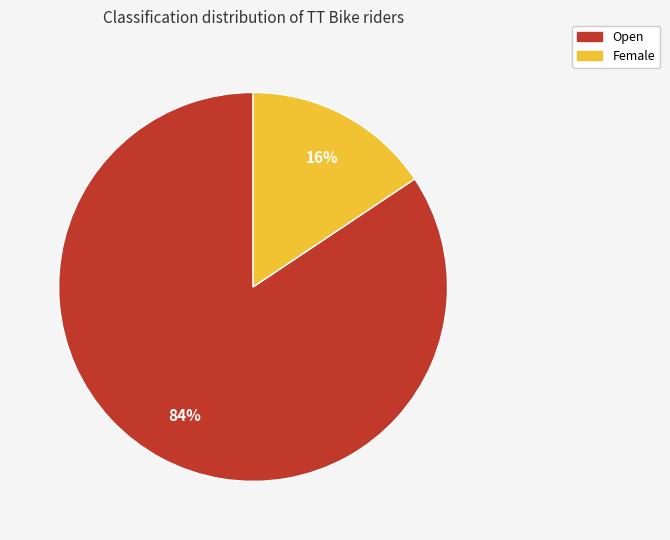

Is there a majority slice in this chart?

Yes